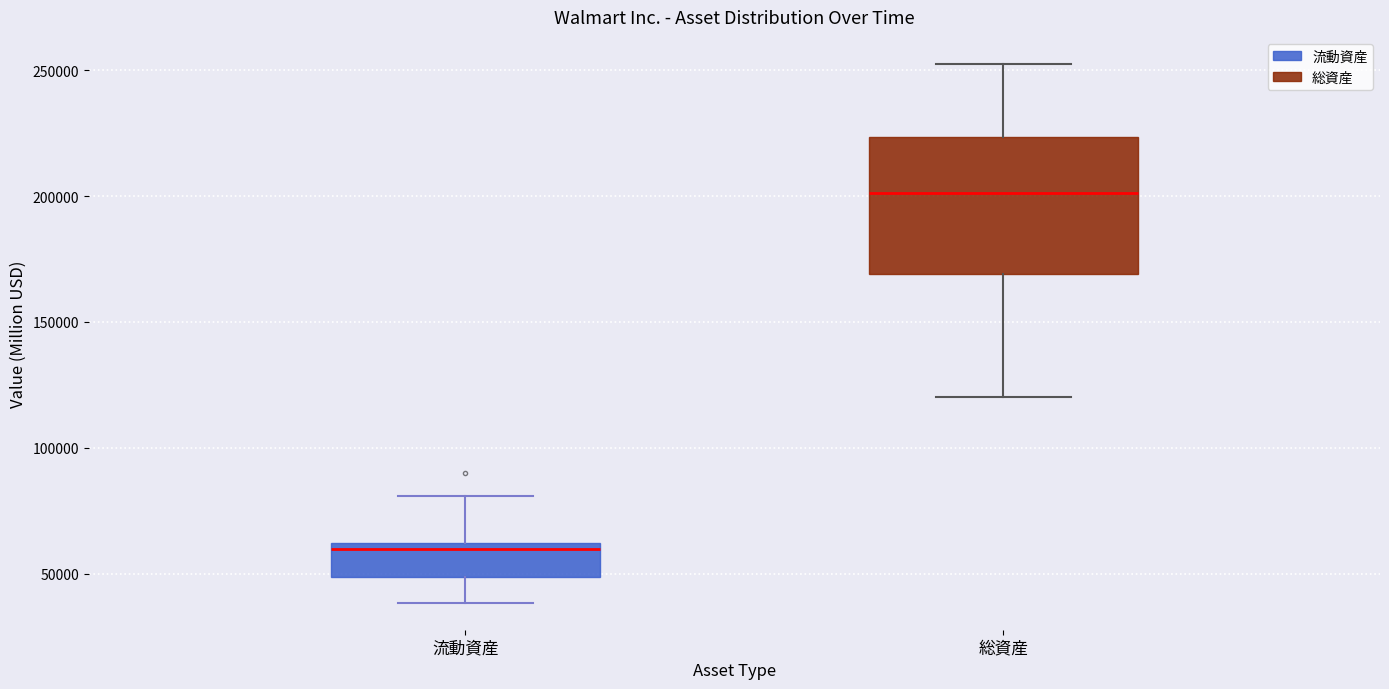

Which box's median line is the lowest?

流動資産